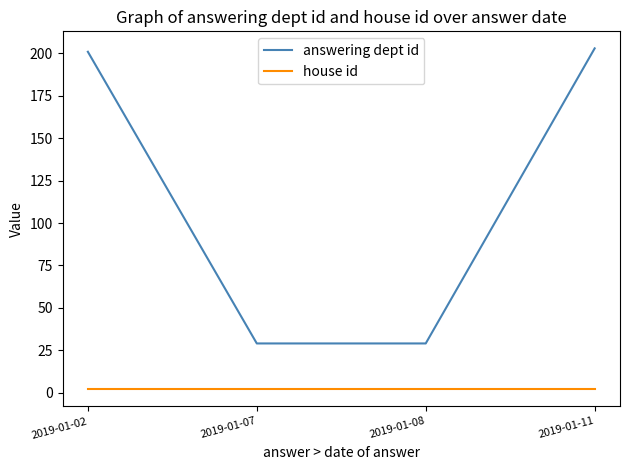

Between 2019-01-02 and 2019-01-08, which series saw the biggest shift?

answering dept id